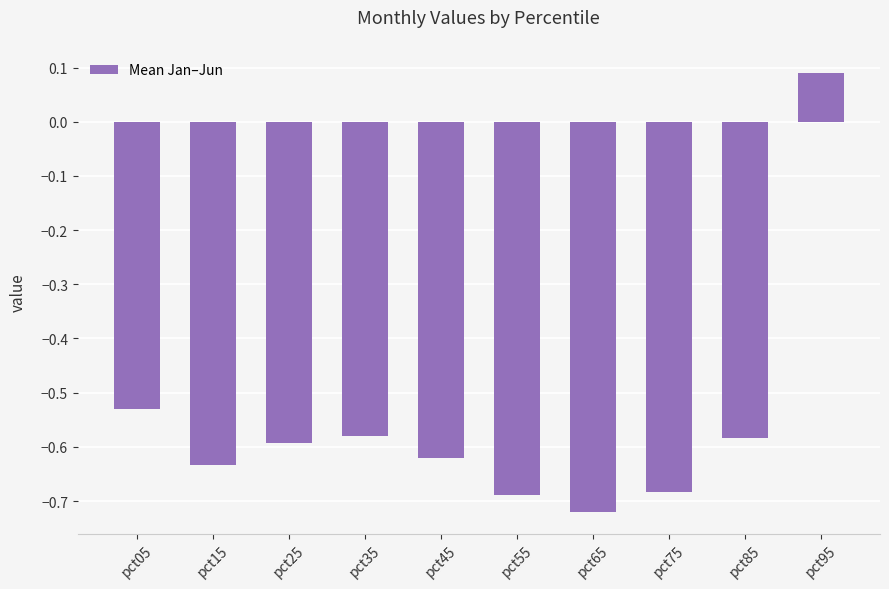

Where is the data nearest to the value 0?

pct95